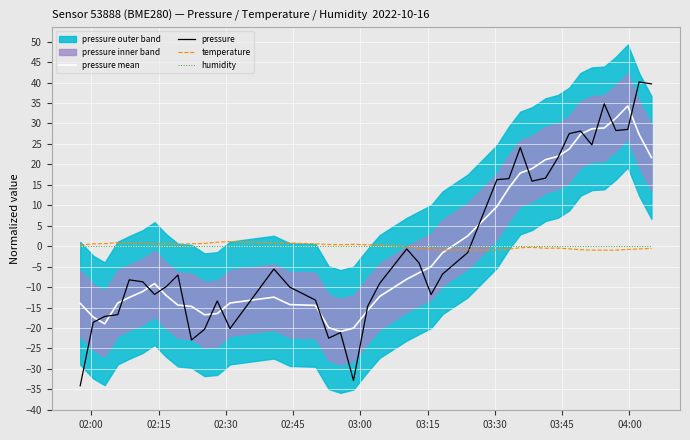

Reading right to left, what are all the values shown in this chart?

pressure mean: 21.7	27.3	34.3	31.3	28.9	28.7	27.4	23.7	22.0	21.2	19.0	17.9	14.3	9.7	2.5	-1.6	-5.0	-6.5	-8.1	-12.3	-15.7	-20.0	-20.9	-19.9	-14.5	-14.3	-12.5	-13.9	-16.5	-16.8	-14.7	-14.4	-12.1	-9.1	-11.1	-12.5	-13.9	-19.0	-17.3	-14.0
pressure: 39.7	40.1	28.5	28.3	34.8	24.8	28.1	27.5	21.6	16.6	15.9	24.1	16.5	16.3	-1.5	-6.8	-11.8	-4.1	-0.7	-9.1	-14.7	-32.8	-21.1	-22.5	-13.2	-10.0	-5.6	-20.1	-13.4	-20.3	-22.9	-7.0	-9.9	-11.8	-8.7	-8.2	-16.7	-17.2	-18.6	-34.1
temperature: -0.6	-0.7	-0.8	-1.0	-1.0	-1.0	-0.9	-0.7	-0.5	-0.5	-0.3	-0.4	-0.7	-1.0	-0.9	-0.9	-0.8	-0.5	-0.1	0.3	0.3	0.5	0.4	0.4	0.6	0.8	0.8	1.1	1.0	0.7	0.6	0.5	0.6	0.5	0.9	0.7	0.9	0.6	0.6	0.3
humidity: 0.0	0.0	0.0	0.0	0.0	0.0	0.0	0.0	0.0	0.0	0.0	0.0	0.0	0.0	0.0	0.0	0.0	0.0	0.0	0.0	0.0	0.0	0.0	0.0	0.0	0.0	0.0	0.0	0.0	0.0	0.0	0.0	0.0	0.0	0.0	0.0	0.0	0.0	0.0	0.0